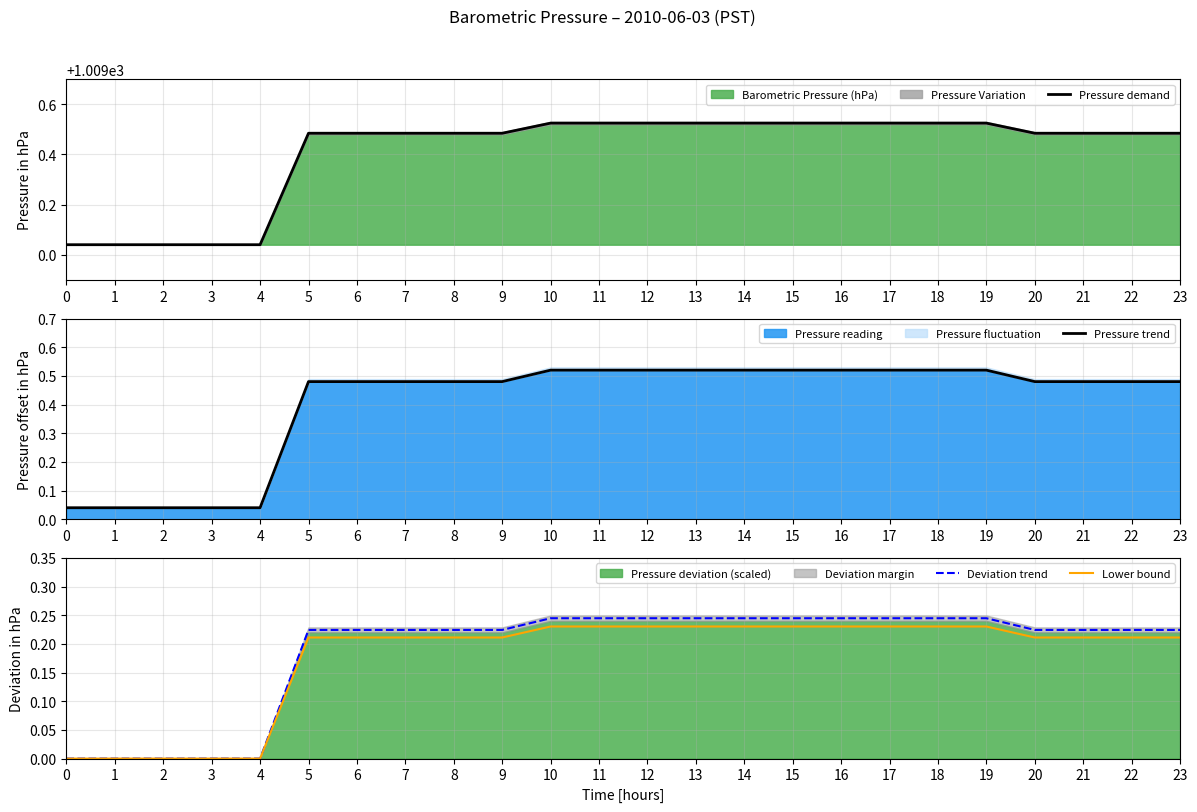

Reading right to left, what are all the values shown in this chart?

Pressure demand: 23=1009.5	22=1009.5	21=1009.5	20=1009.5	19=1009.5	18=1009.5	17=1009.5	16=1009.5	15=1009.5	14=1009.5	13=1009.5	12=1009.5	11=1009.5	10=1009.5	9=1009.5	8=1009.5	7=1009.5	6=1009.5	5=1009.5	4=1009.0	3=1009.0	2=1009.0	1=1009.0	0=1009.0
Pressure trend: 23=0.5	22=0.5	21=0.5	20=0.5	19=0.5	18=0.5	17=0.5	16=0.5	15=0.5	14=0.5	13=0.5	12=0.5	11=0.5	10=0.5	9=0.5	8=0.5	7=0.5	6=0.5	5=0.5	4=0.0	3=0.0	2=0.0	1=0.0	0=0.0
Deviation trend: 23=0.2	22=0.2	21=0.2	20=0.2	19=0.2	18=0.2	17=0.2	16=0.2	15=0.2	14=0.2	13=0.2	12=0.2	11=0.2	10=0.2	9=0.2	8=0.2	7=0.2	6=0.2	5=0.2	4=0.0	3=0.0	2=0.0	1=0.0	0=0.0
Lower bound: 23=0.2	22=0.2	21=0.2	20=0.2	19=0.2	18=0.2	17=0.2	16=0.2	15=0.2	14=0.2	13=0.2	12=0.2	11=0.2	10=0.2	9=0.2	8=0.2	7=0.2	6=0.2	5=0.2	4=0.0	3=0.0	2=0.0	1=0.0	0=0.0